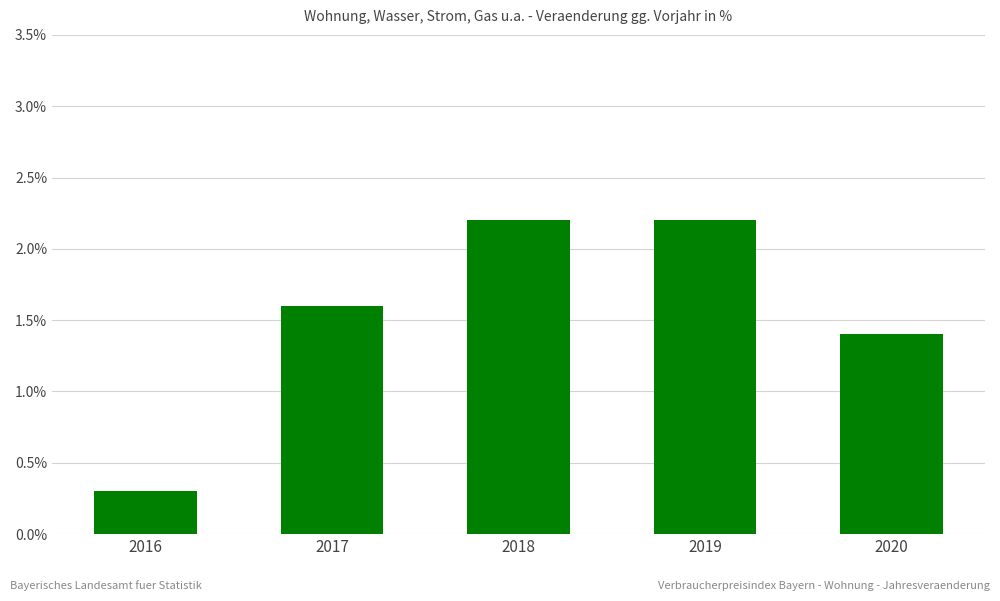

How many categories are shown in the chart?

5